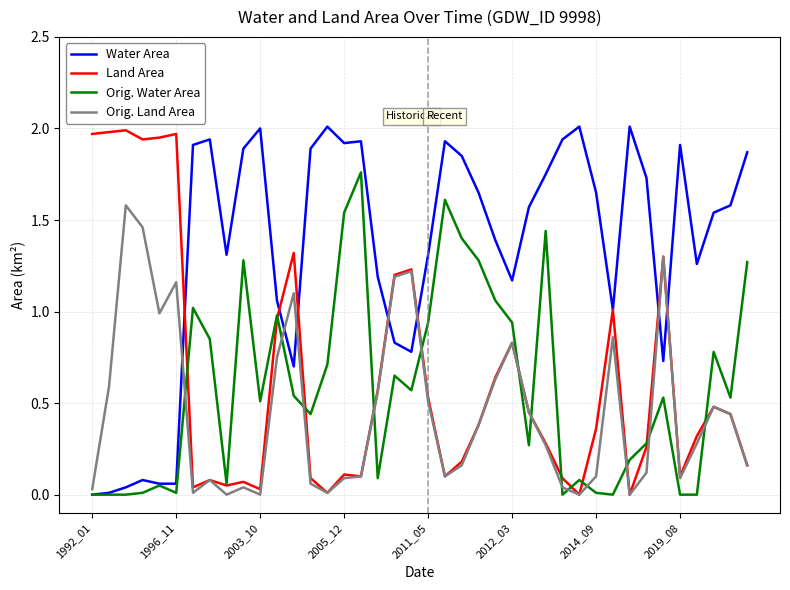

Which series has the largest total across all categories?

Water Area